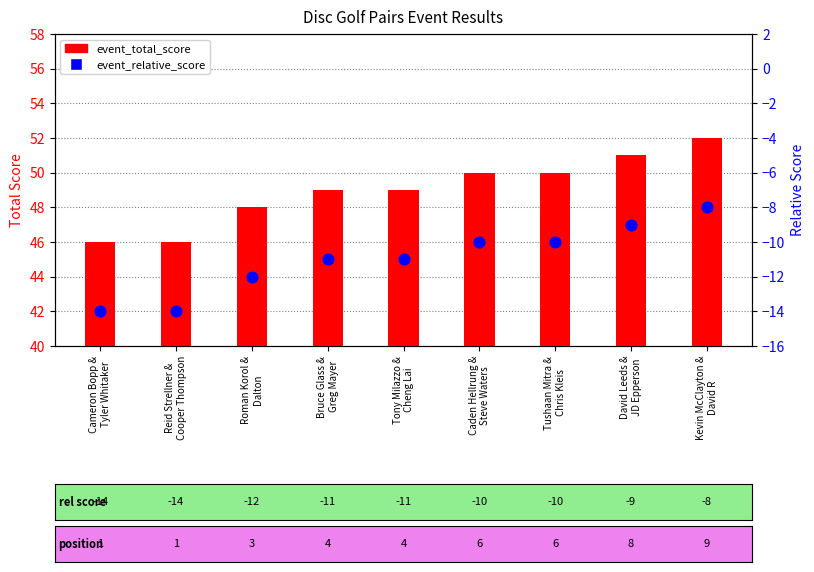

Is the value of event_total_score at David Leeds &
JD Epperson greater than the value of event_relative_score at David Leeds &
JD Epperson?

Yes